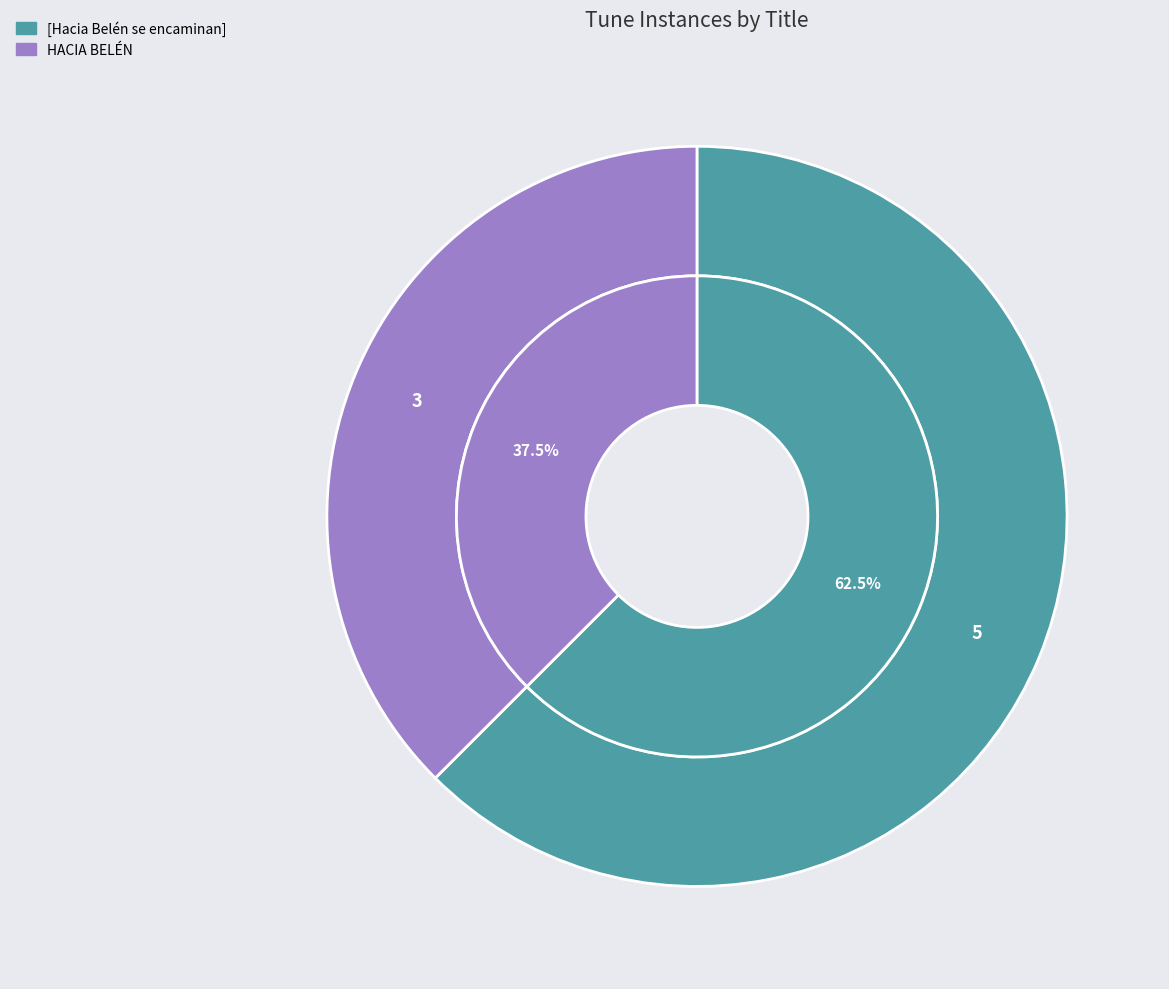

How many slices are in this pie chart?

2